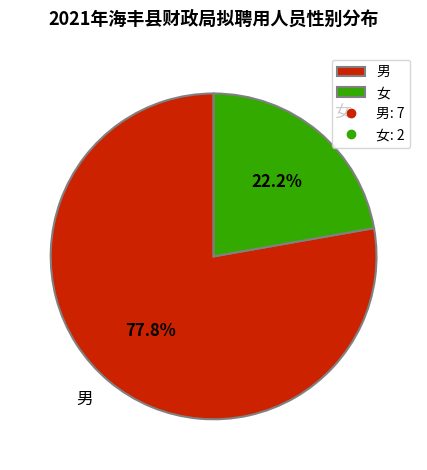

Rank the categories by value from lowest to highest.

女, 男